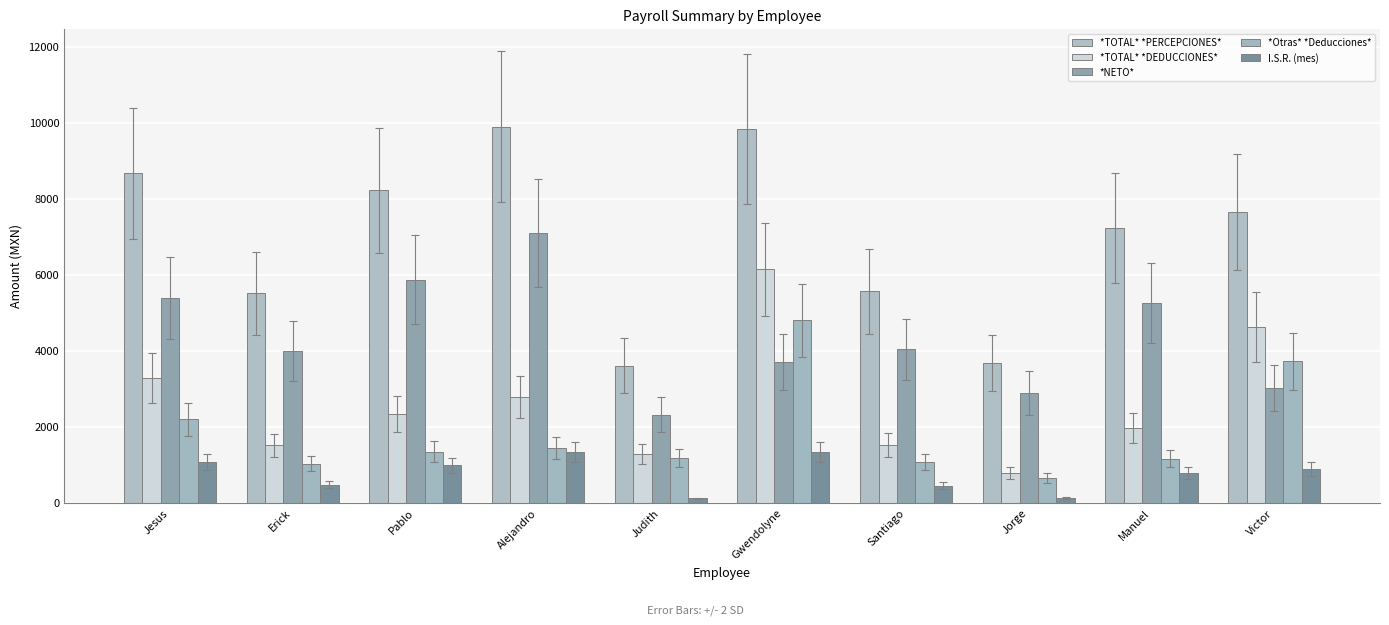

Which series changed the most between Alejandro and Victor?

*NETO*